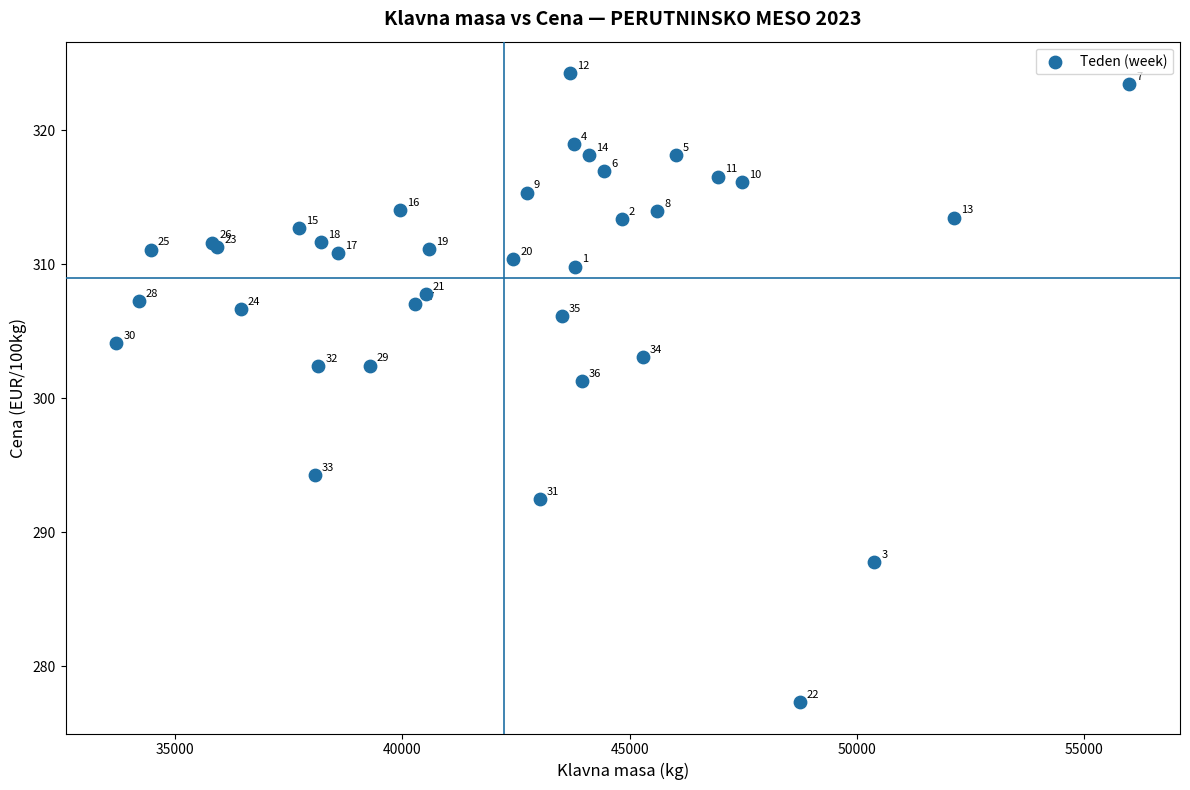

What Y value in the scatter plot is closest to 300?

301.3